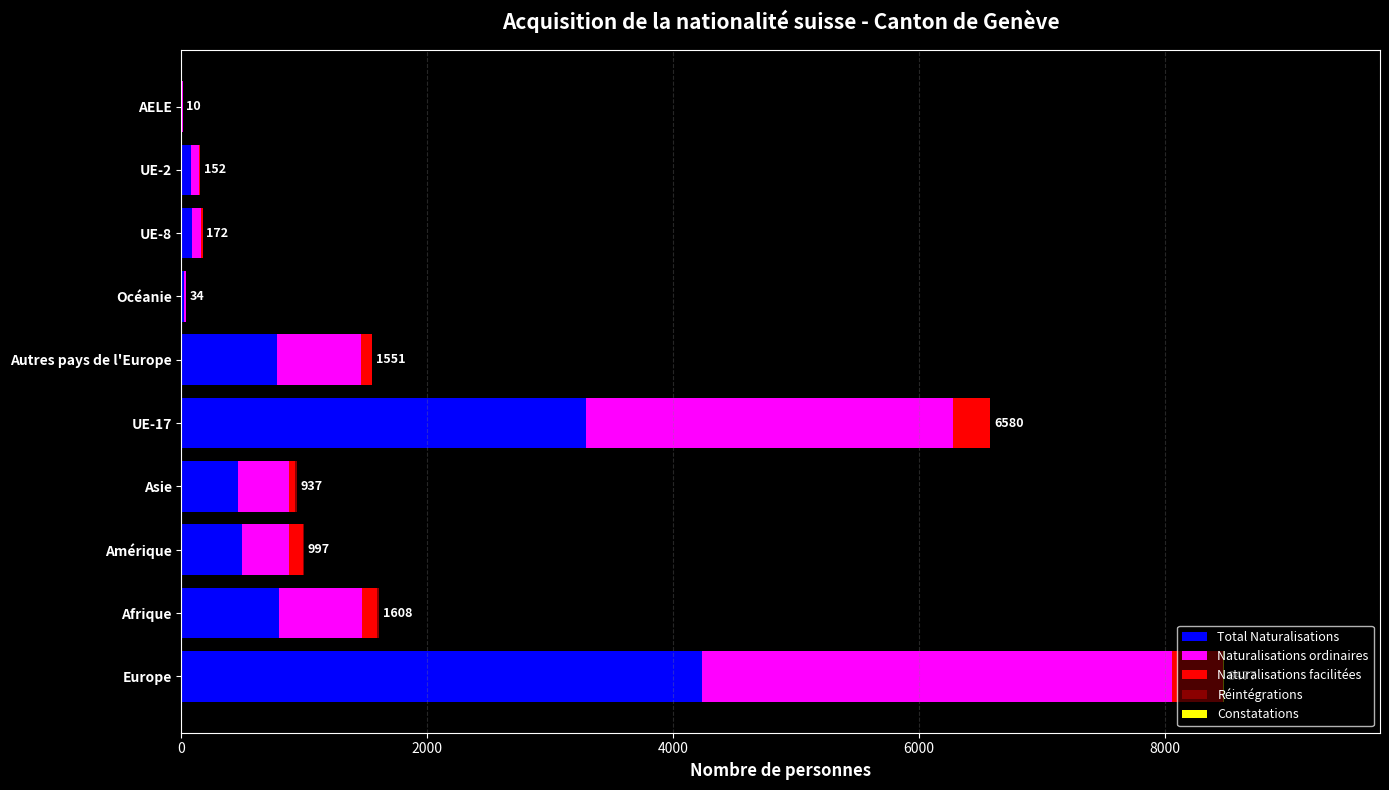

What is the average value of the Total Naturalisations series?

1024